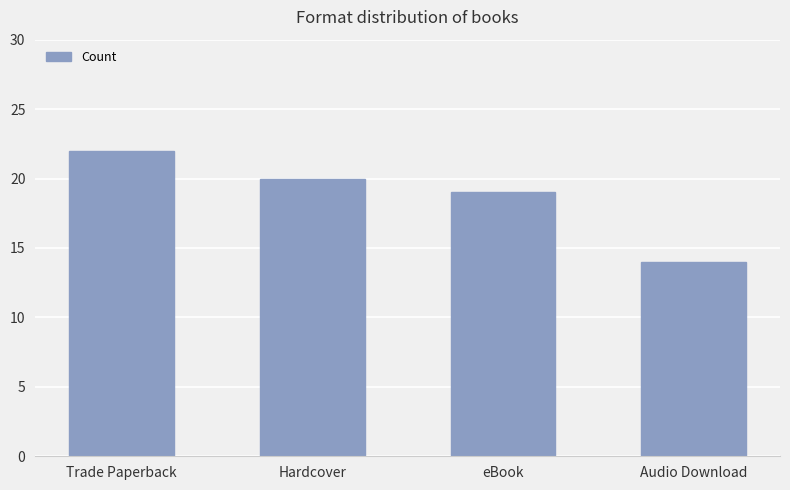

How many values are between 19 and 22?

3